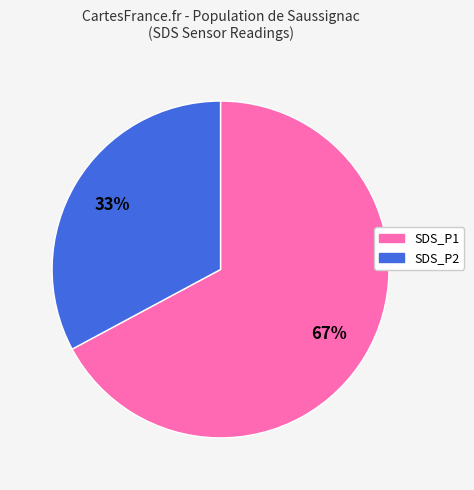

Does any single category account for the majority?

Yes